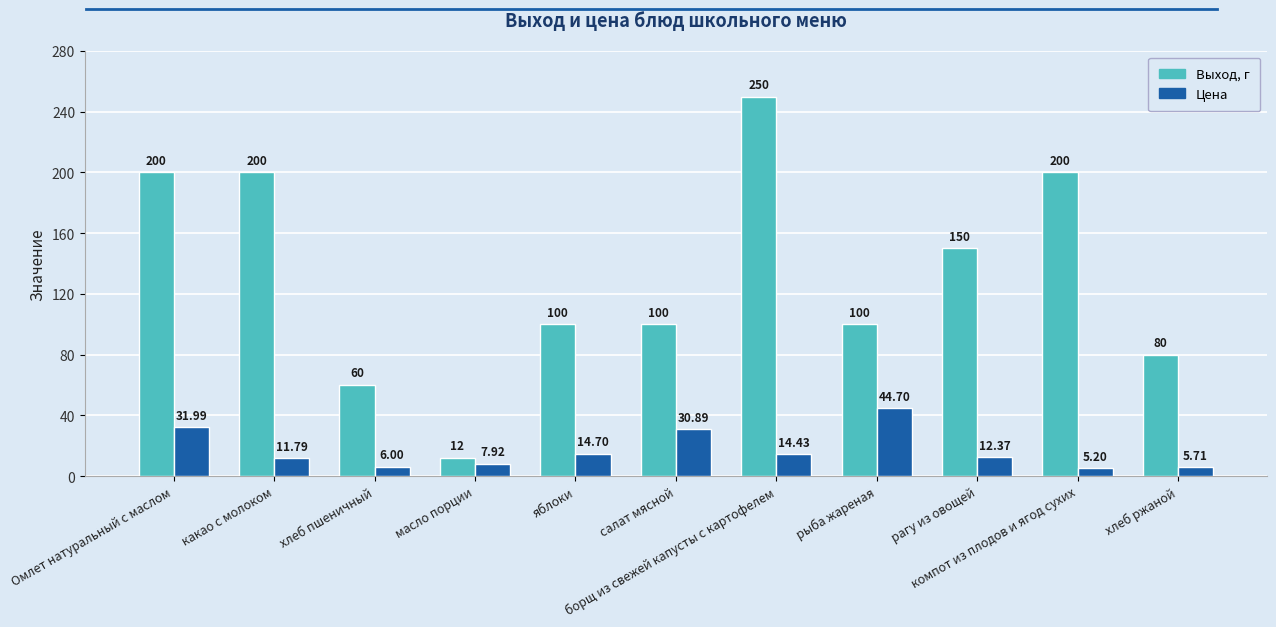

Reading left to right, extract all data points from this chart.

Выход, г: Омлет натуральный с маслом=200.0	какао с молоком=200.0	хлеб пшеничный=60.0	масло порции=12.0	яблоки=100.0	салат мясной=100.0	борщ из свежей капусты с картофелем=250.0	рыба жареная=100.0	рагу из овощей=150.0	компот из плодов и ягод сухих=200.0	хлеб ржаной=80.0
Цена: Омлет натуральный с маслом=32.0	какао с молоком=11.8	хлеб пшеничный=6.0	масло порции=7.9	яблоки=14.7	салат мясной=30.9	борщ из свежей капусты с картофелем=14.4	рыба жареная=44.7	рагу из овощей=12.4	компот из плодов и ягод сухих=5.2	хлеб ржаной=5.7